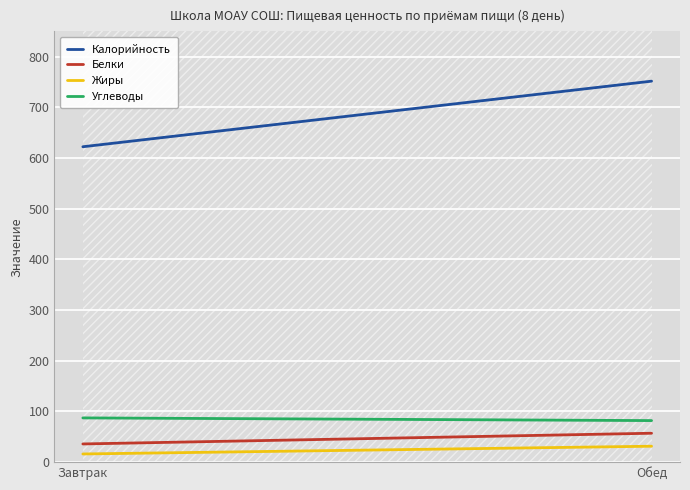

What are all the series names shown in the legend?

Калорийность, Белки, Жиры, Углеводы